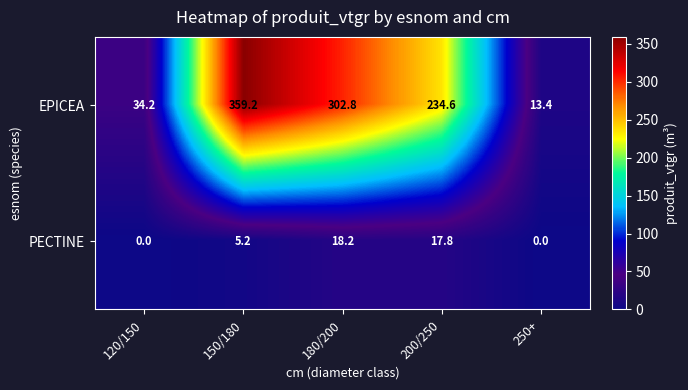

Reading left to right, extract all data points from this chart.

EPICEA: 120/150=34.2	150/180=359.2	180/200=302.8	200/250=234.6	250+=13.4
PECTINE: 120/150=0.0	150/180=5.2	180/200=18.2	200/250=17.8	250+=0.0